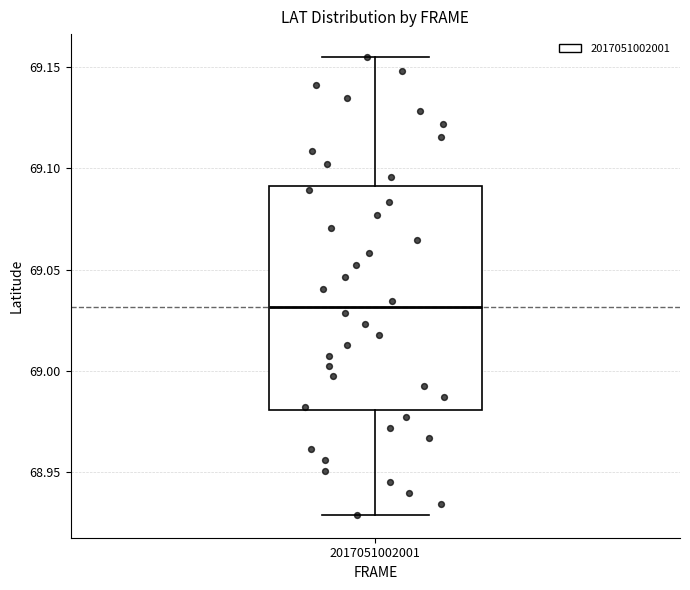

Read this box plot against the y-axis: the position of the median line, the range covered by the box, and the ends of both whiskers. The values are not printed on the chart, so give them approximately, as read against the axis.

median 69.030, box 68.980 to 69.090, whiskers 68.930 to 69.155